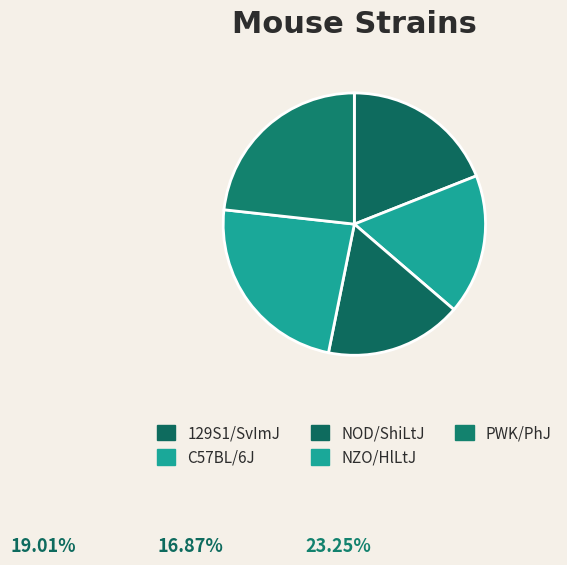

Rank the categories by value from lowest to highest.

NOD/ShiLtJ, C57BL/6J, 129S1/SvImJ, PWK/PhJ, NZO/HlLtJ